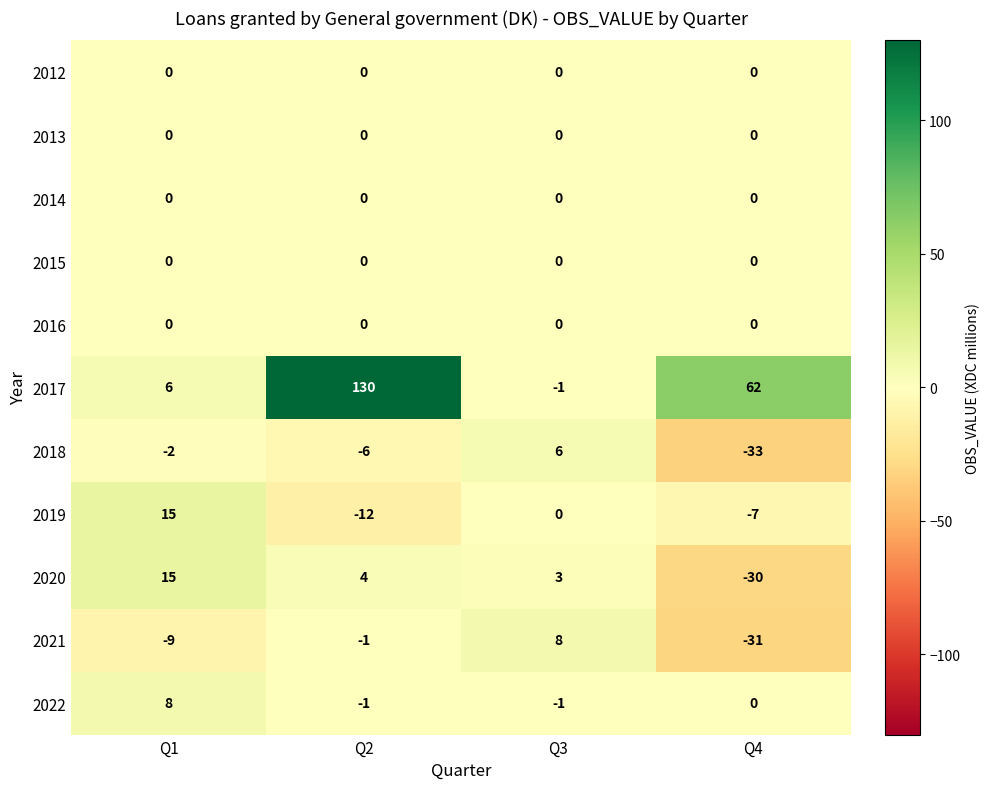

At which category does the chart reach its minimum across all series?

Q4